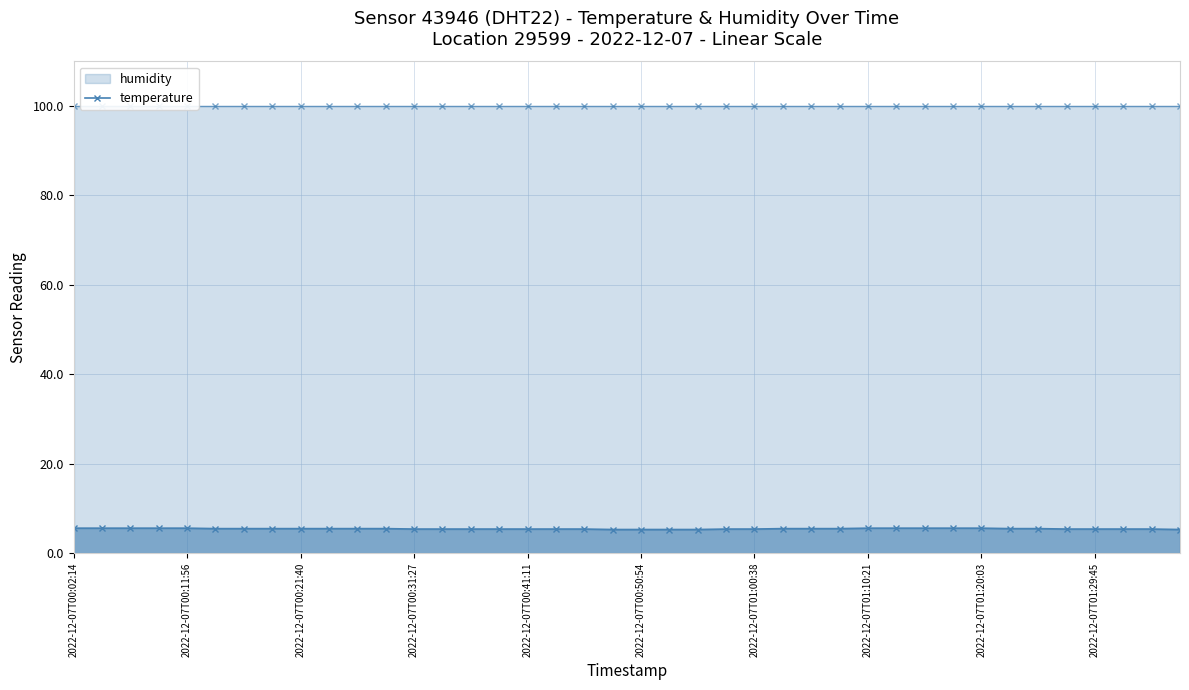

The value of temperature at 30 is 8.8. True or false?

False